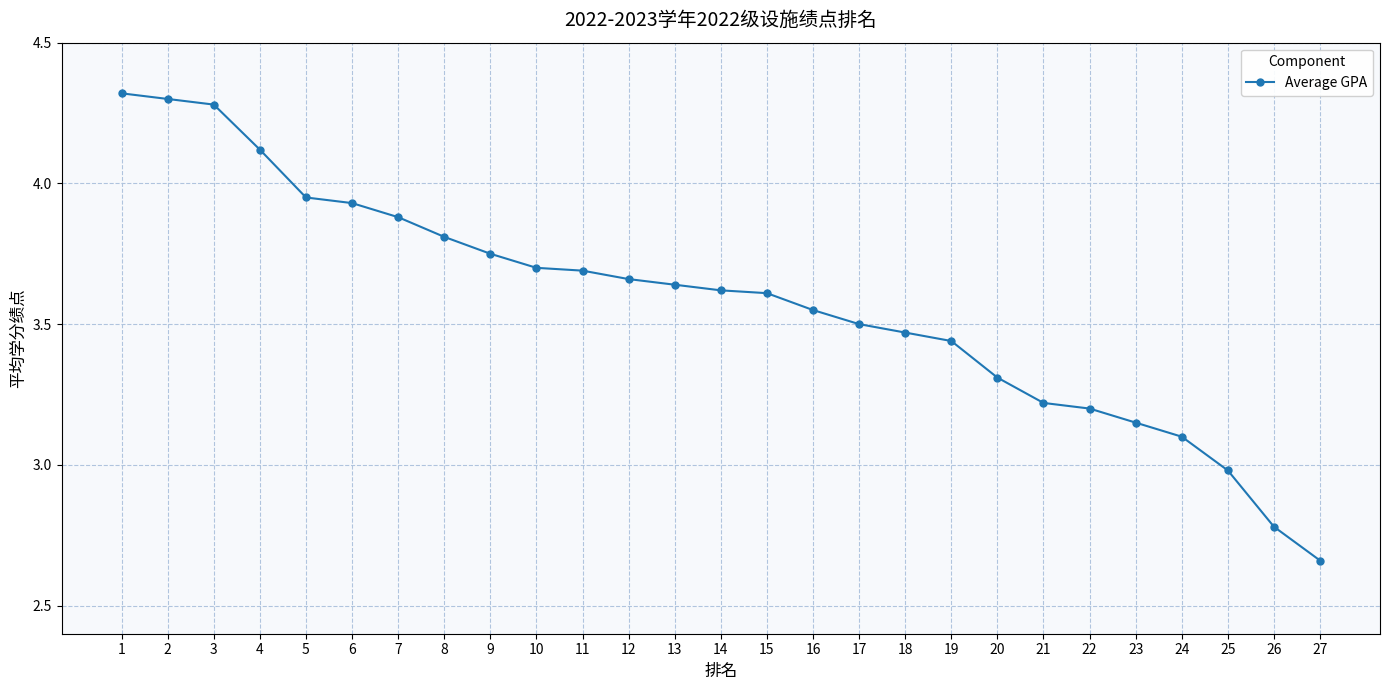

What is the value of the 3rd point from the left?

4.3